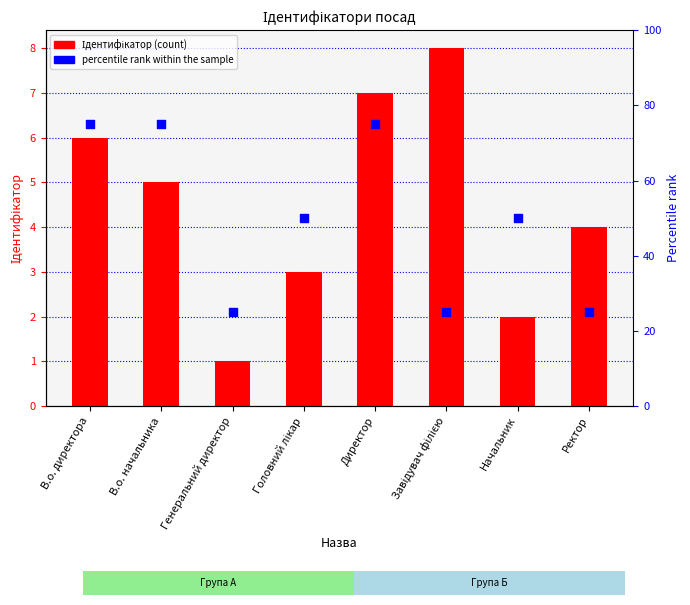

Which series has the largest Y range (max minus min)?

percentile rank within the sample